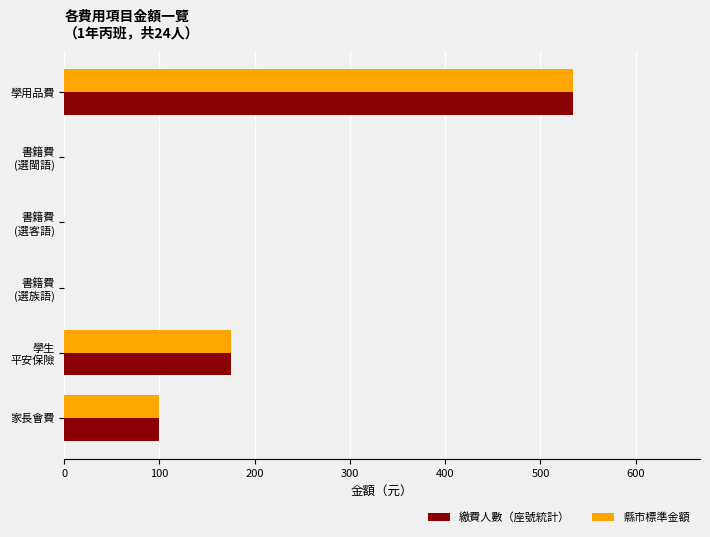

At which category does the chart reach its peak across all series?

學用品費